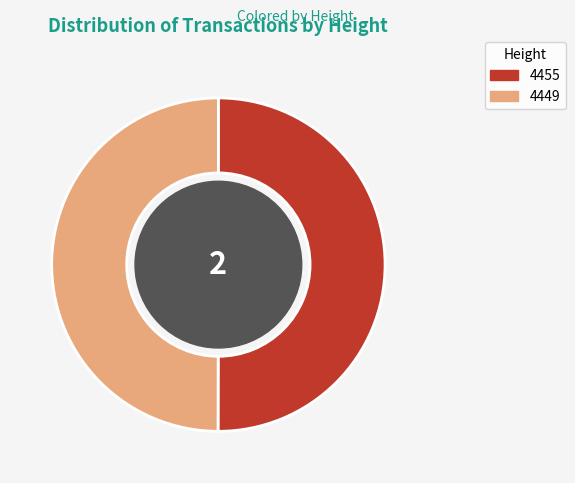

What is the ratio of the value at 4455 to the value at 4449?

1.0